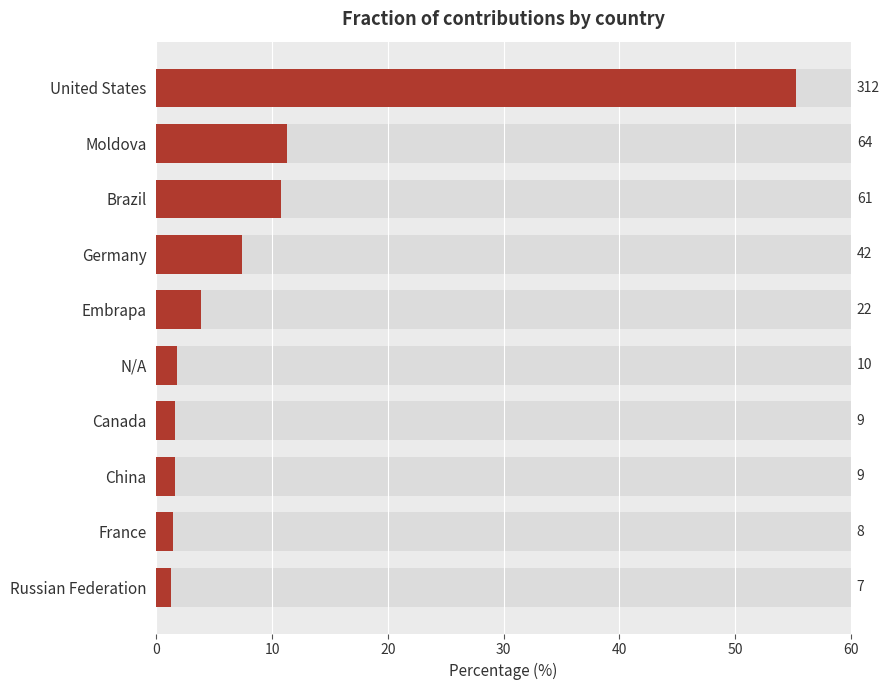

The chart shows a value of 17.7 at Moldova. True or false?

False